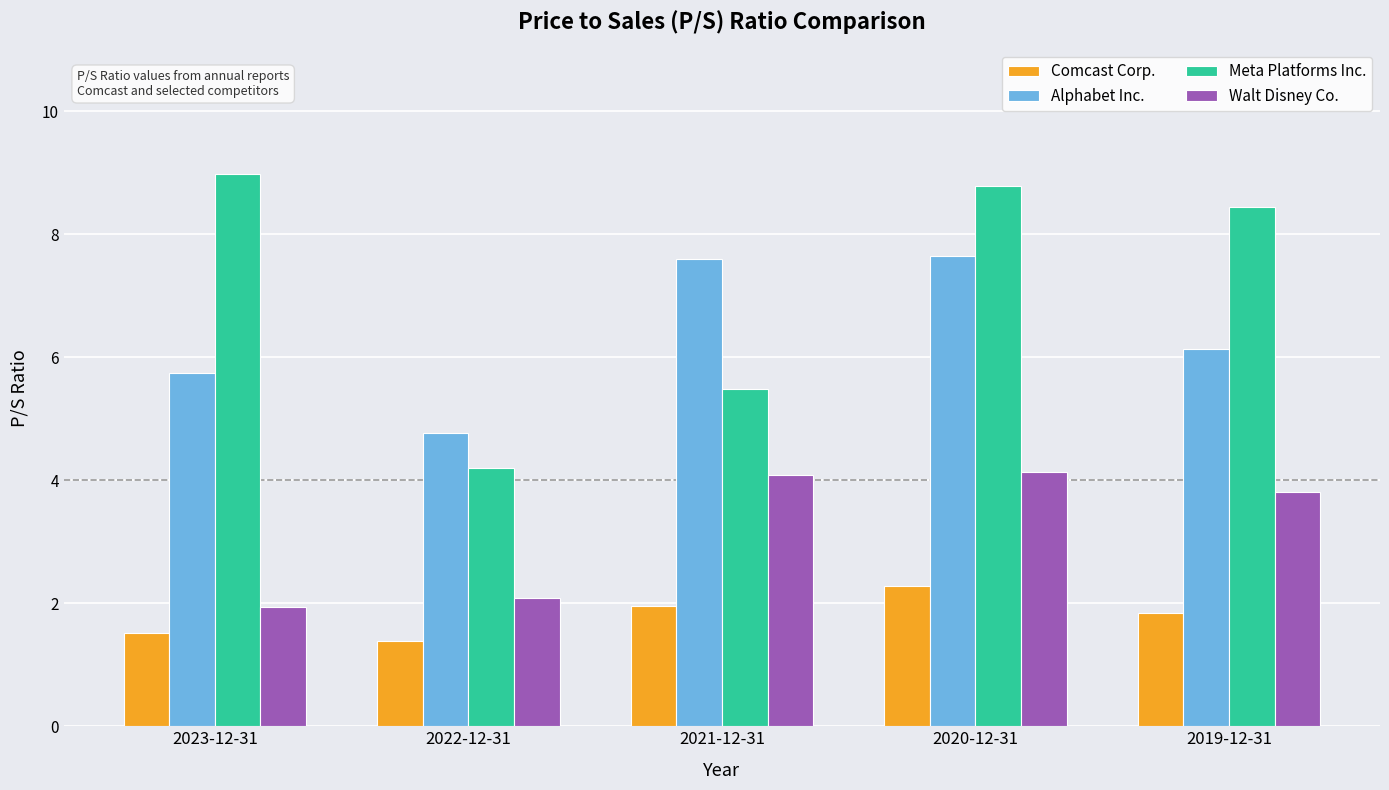

The Walt Disney Co. series shows 6.8 at 2020-12-31. True or false?

False